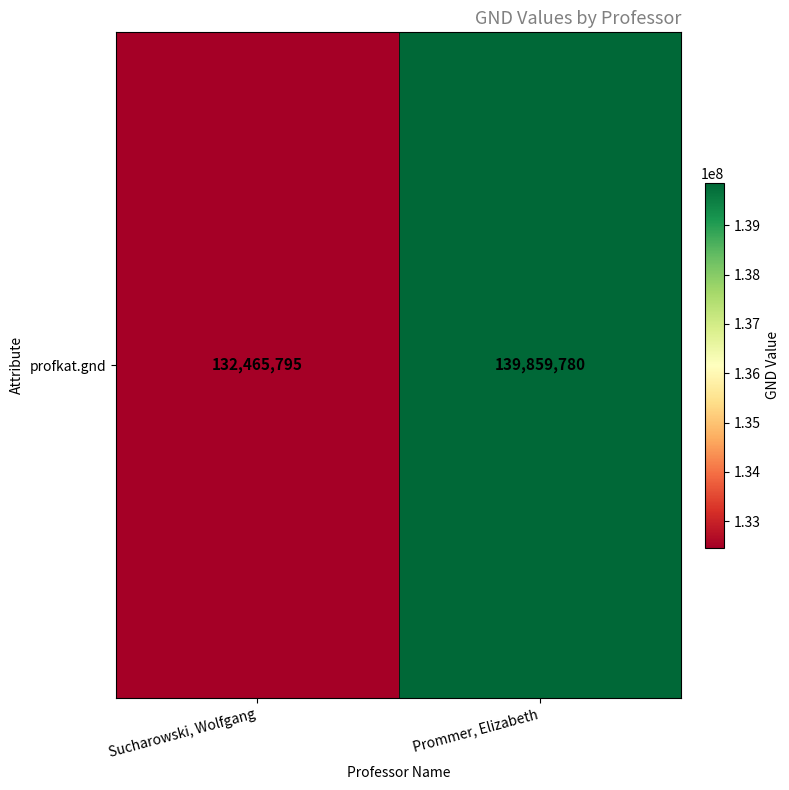

How many values are below 139859780?

1